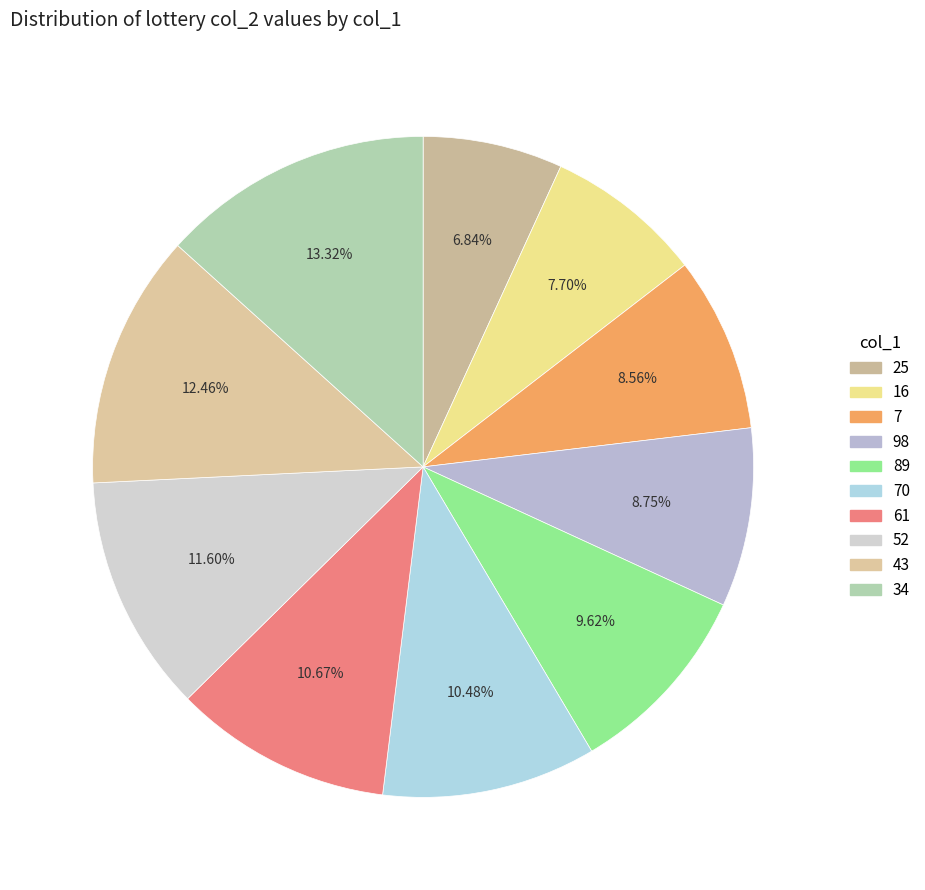

How many segments does this pie chart have?

10